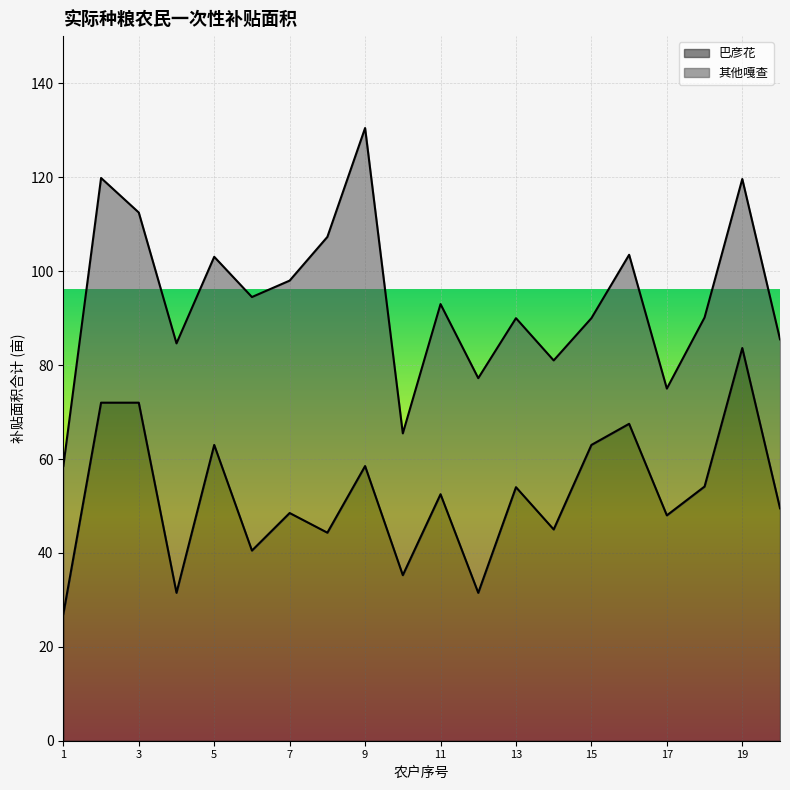

The chart shows a value of 72.0 at 3. True or false?

True